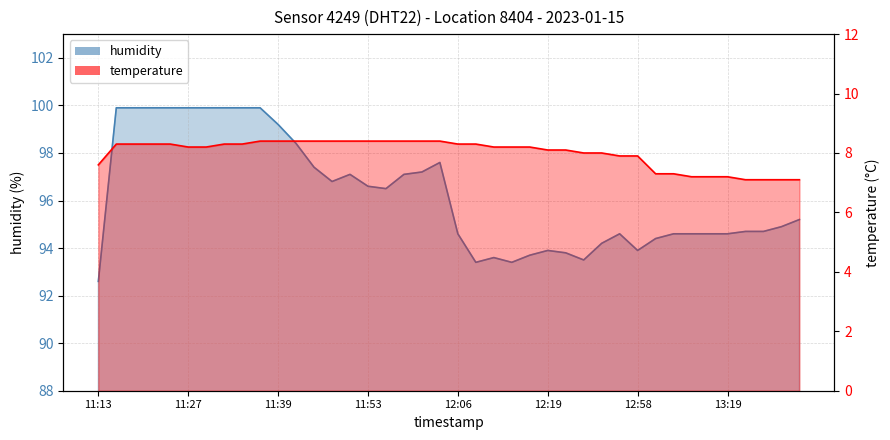

Reading left to right, list all the values displayed in this chart.

humidity: 11:13=92.6	11:16=99.9	11:19=99.9	11:22=99.9	11:24=99.9	11:27=99.9	11:29=99.9	11:32=99.9	11:34=99.9	11:37=99.9	11:39=99.2	11:42=98.4	11:45=97.4	11:48=96.8	11:51=97.1	11:53=96.6	11:56=96.5	11:58=97.1	12:01=97.2	12:03=97.6	12:06=94.6	12:08=93.4	12:11=93.6	12:14=93.4	12:16=93.7	12:19=93.9	12:22=93.8	12:25=93.5	12:27=94.2	12:30=94.6	12:58=93.9	13:01=94.4	13:11=94.6	13:13=94.6	13:16=94.6	13:19=94.6	13:21=94.7	13:24=94.7	13:27=94.9	13:30=95.2
temperature: 11:13=7.6	11:16=8.3	11:19=8.3	11:22=8.3	11:24=8.3	11:27=8.2	11:29=8.2	11:32=8.3	11:34=8.3	11:37=8.4	11:39=8.4	11:42=8.4	11:45=8.4	11:48=8.4	11:51=8.4	11:53=8.4	11:56=8.4	11:58=8.4	12:01=8.4	12:03=8.4	12:06=8.3	12:08=8.3	12:11=8.2	12:14=8.2	12:16=8.2	12:19=8.1	12:22=8.1	12:25=8.0	12:27=8.0	12:30=7.9	12:58=7.9	13:01=7.3	13:11=7.3	13:13=7.2	13:16=7.2	13:19=7.2	13:21=7.1	13:24=7.1	13:27=7.1	13:30=7.1